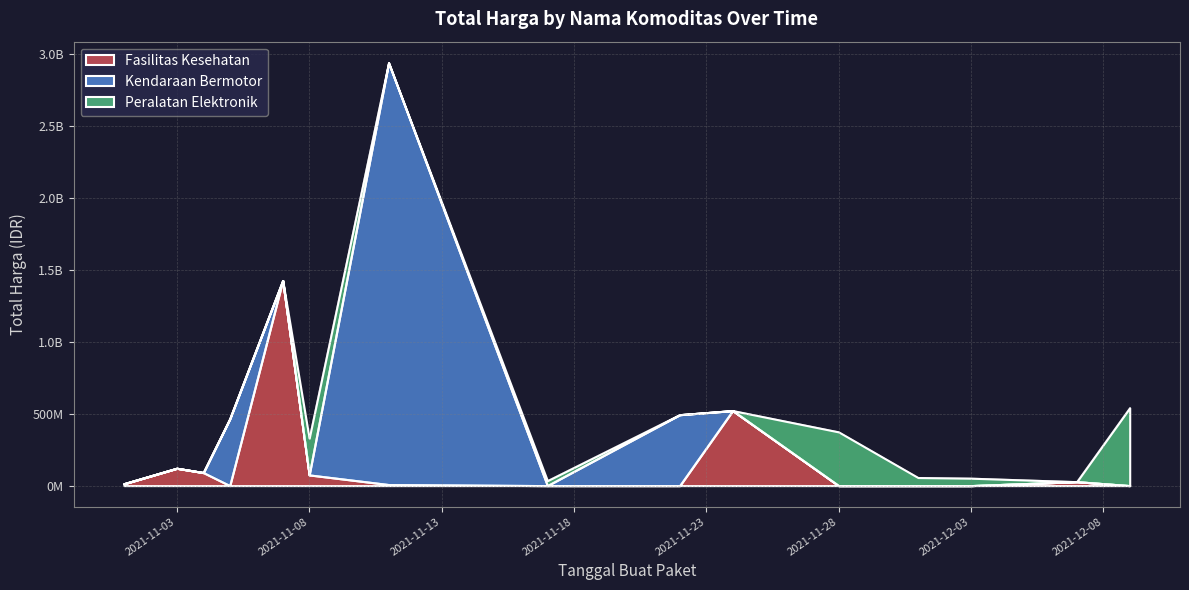

Does the chart have visible grid lines?

Yes